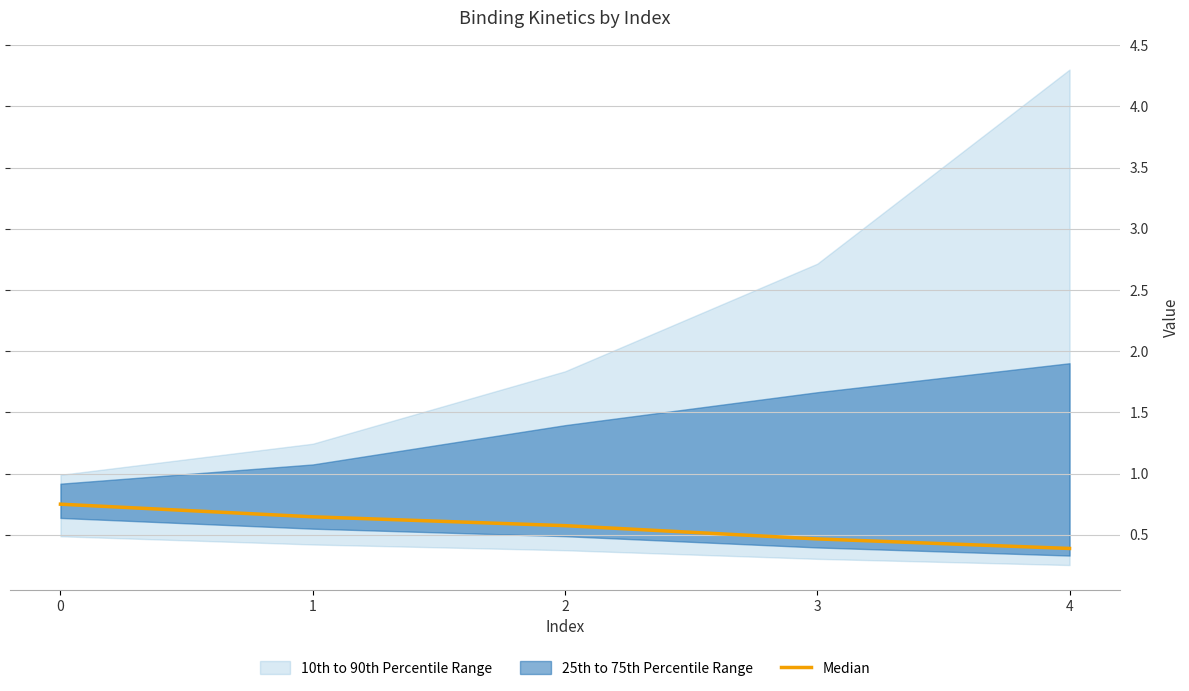

Reading right to left, transcribe all the data shown in this chart.

4=0.4	3=0.5	2=0.6	1=0.6	0=0.7